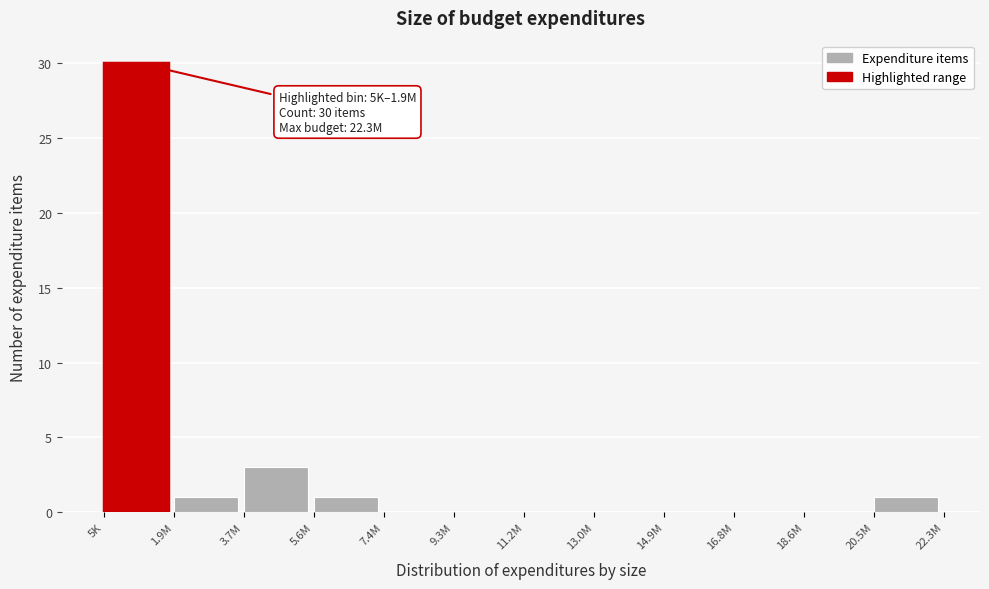

Reading left to right, what are all the values shown in this chart?

5K=30	1.9M=1	3.7M=3	5.6M=1	7.4M=0	9.3M=0	11.2M=0	13.0M=0	14.9M=0	16.8M=0	18.6M=0	20.5M=1